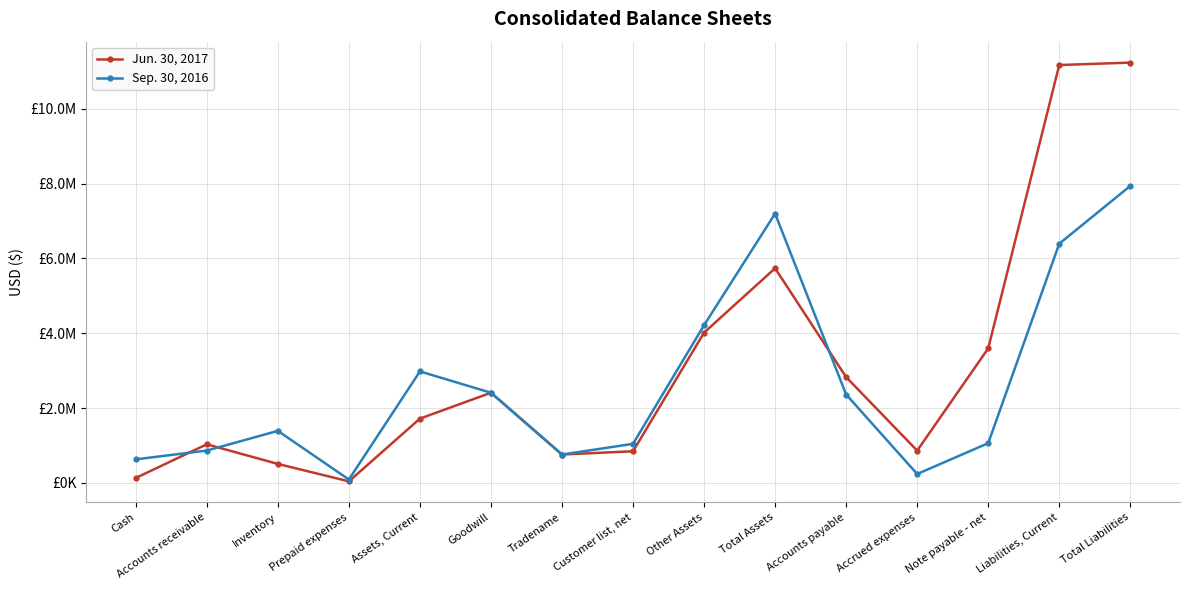

What is the value of the Sep. 30, 2016 point at the 14th from the left?

6392243